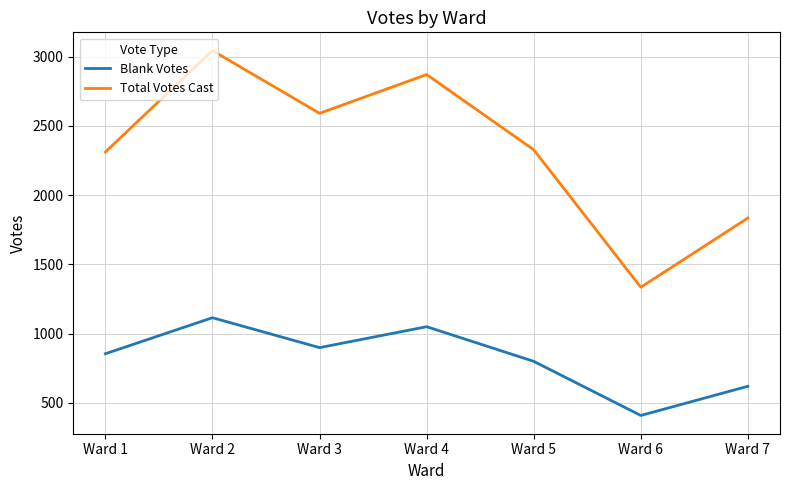

At which label is Blank Votes closest to 762?

Ward 5